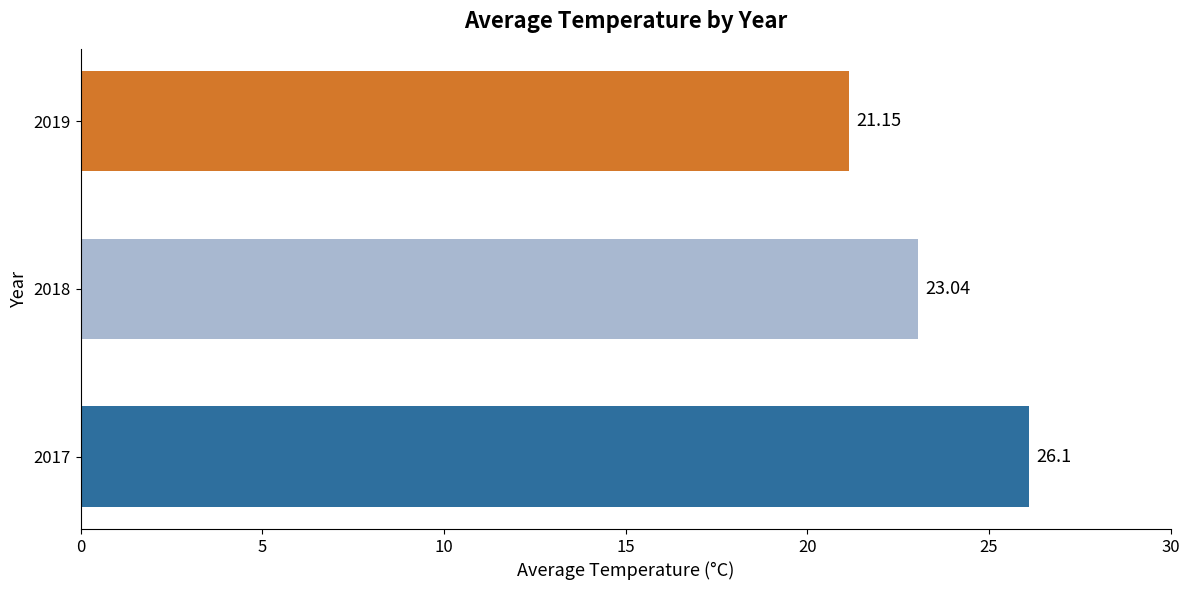

List the labels in order of value, smallest first.

2019, 2018, 2017